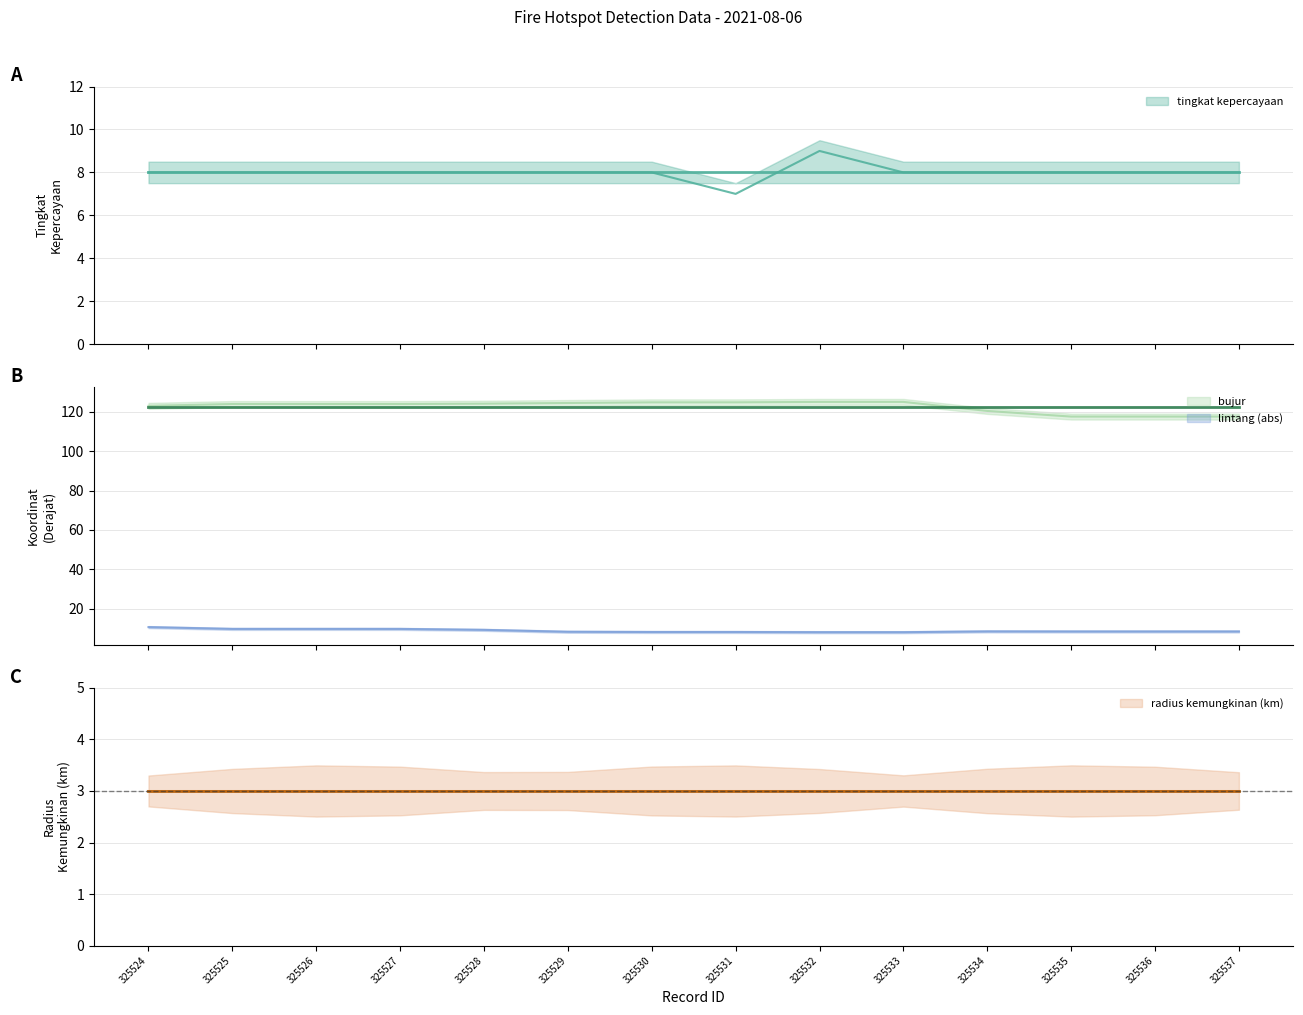

Between 325526 and 325531, which is larger?

325526